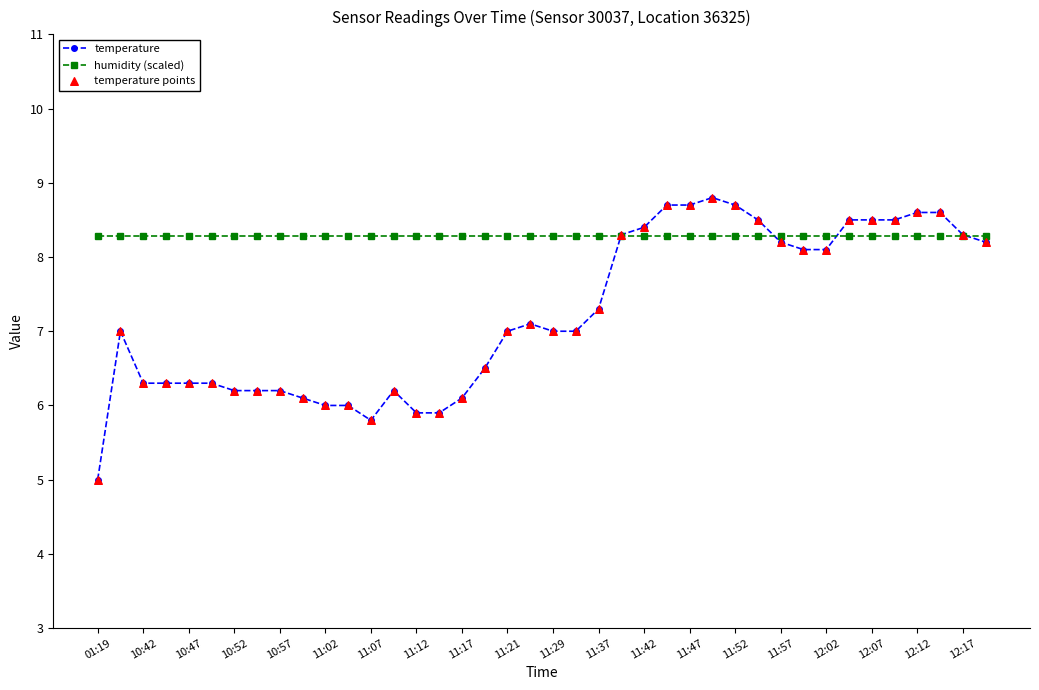

Which series has the widest spread of values?

temperature